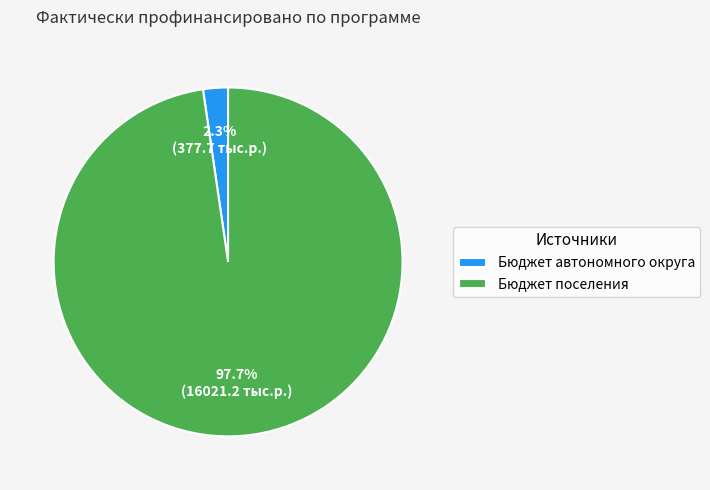

Count the number of slices in the pie.

2